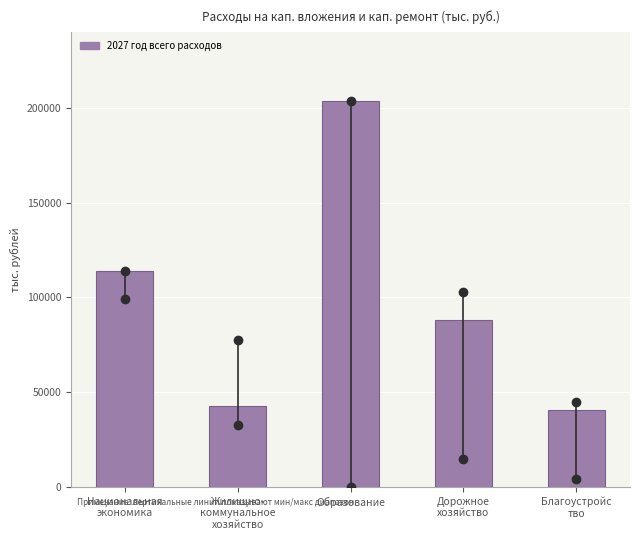

Reading right to left, list all the values displayed in this chart.

40401.6	88080.0	203436.6	42911.6	113870.5